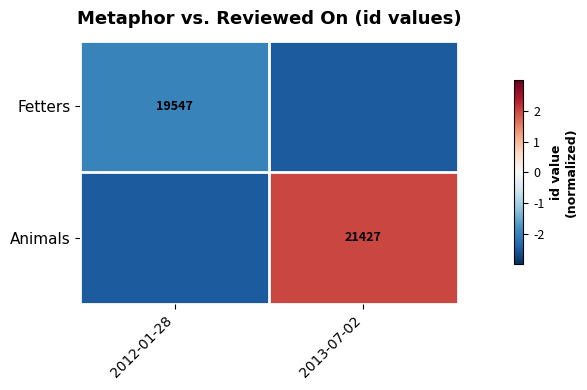

Which has a higher value, 2012-01-28 or 2013-07-02?

2012-01-28